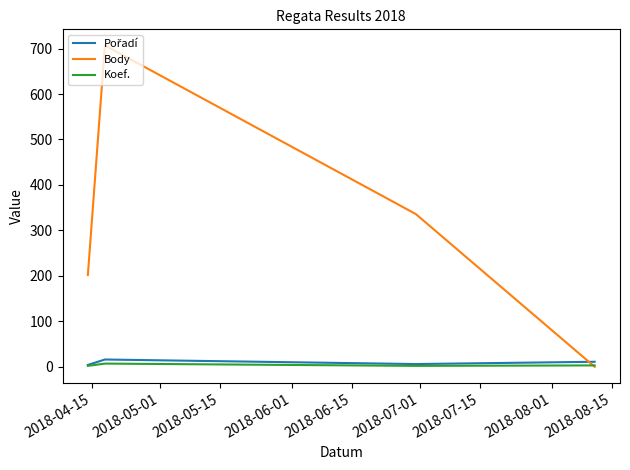

What is the greatest value displayed?

707